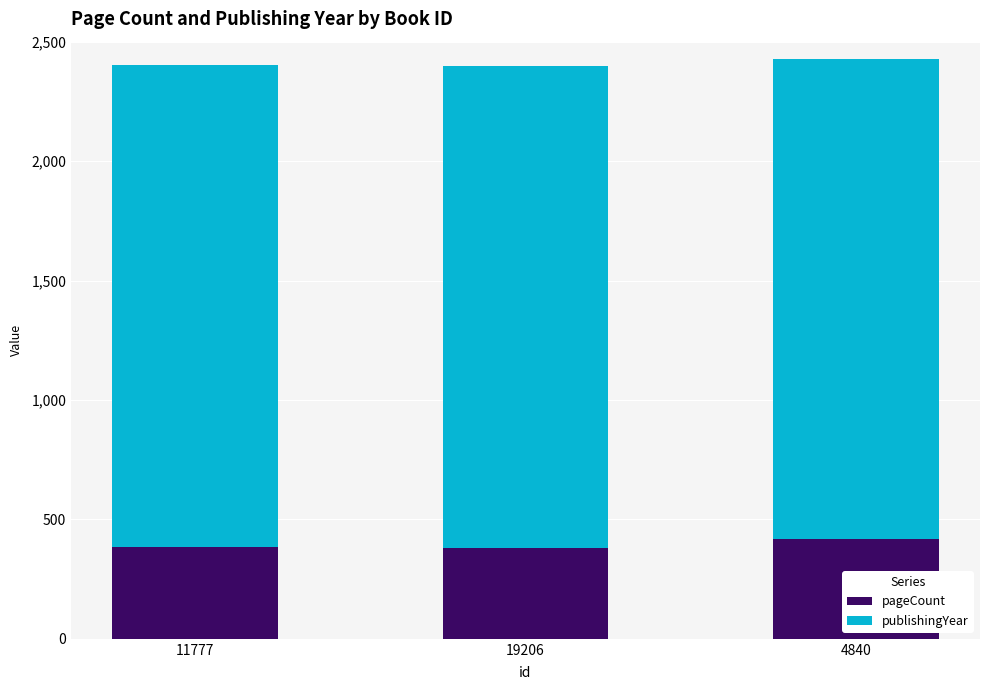

How many pageCount values are between 380 and 416?

3